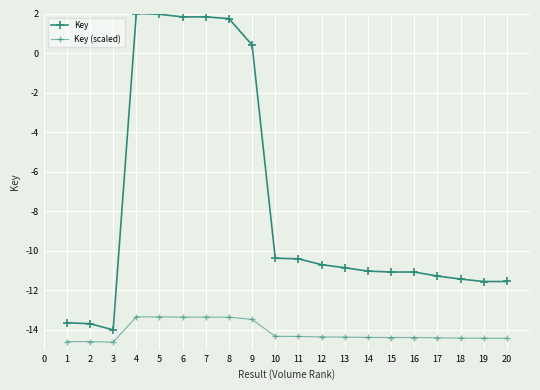

What is the value of the Key (scaled) point at the 20th from the left?

-14.4